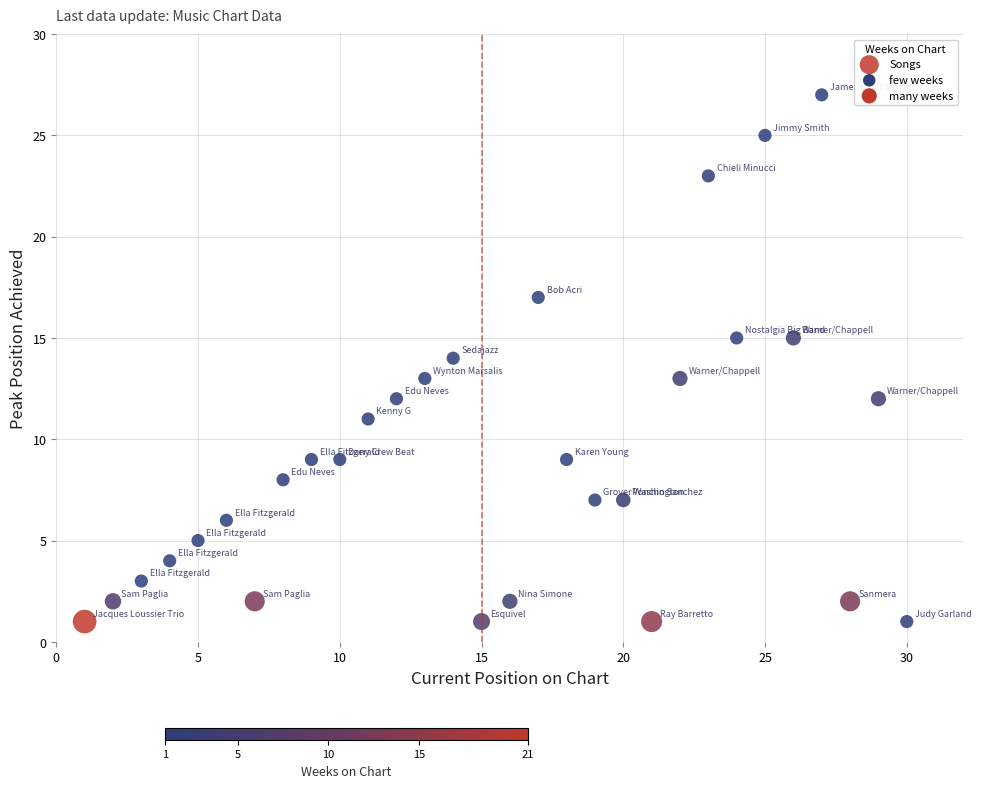

What is the range of Y values (max minus min)?

26